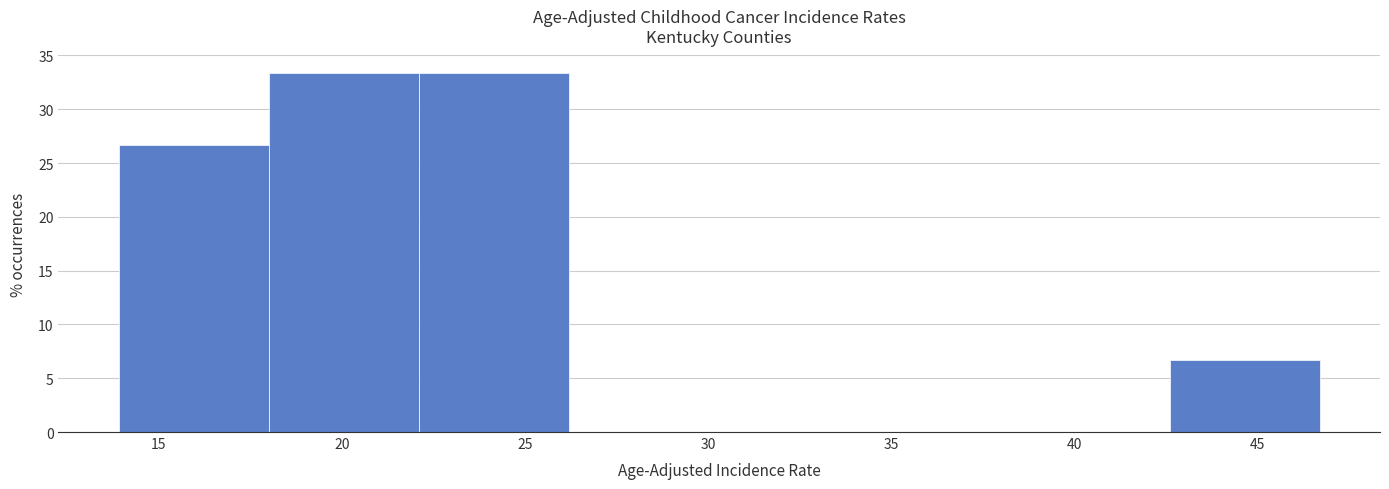

Reading left to right, list every bar in this chart as the range it spans on the x-axis followed by its height. Neither the bar edges nor the heights are printed on the chart, so give them approximately, as read against the axes.

13.9 to 18.0: 26.5
18.0 to 22.1: 33.5
22.1 to 26.2: 33.5
26.2 to 30.3: 0
30.3 to 34.4: 0
34.4 to 38.5: 0
38.5 to 42.6: 0
42.6 to 46.7: 6.5